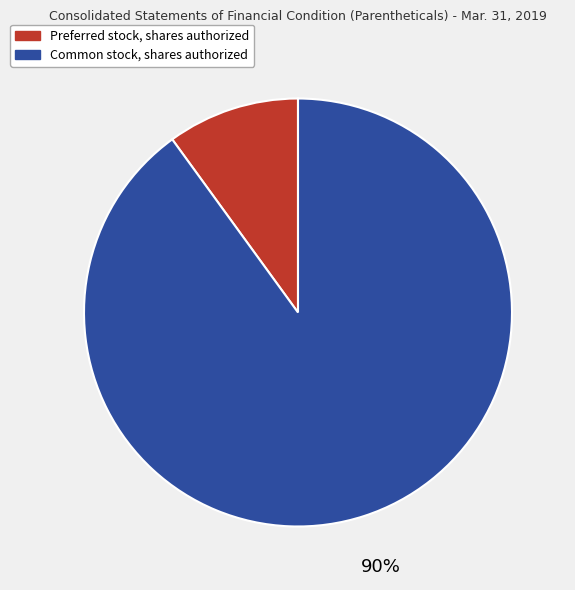

Does Common stock, shares authorized account for over 50% of the chart?

Yes